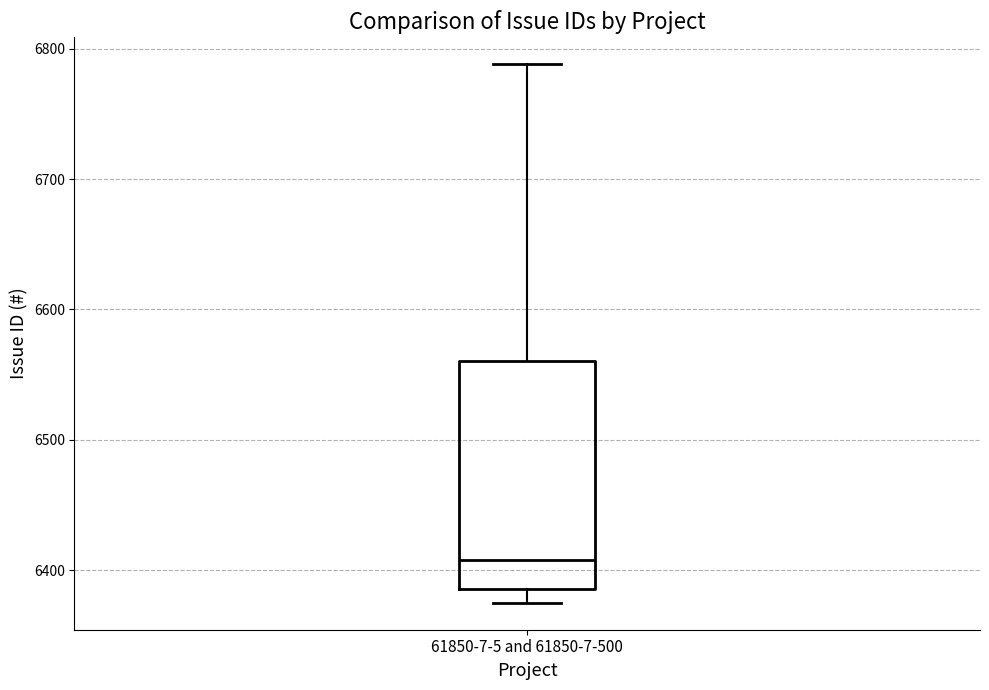

Where does the upper whisker of the box for 61850-7-5 and 61850-7-500 end on the y-axis? The values are not printed on the chart, so give them approximately, as read against the axis.

6790